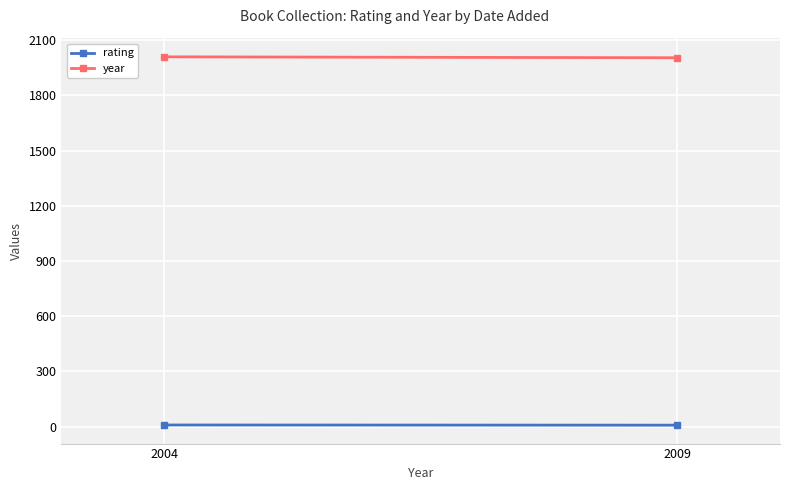

What is the value of the rating point at the 2nd from the left?

8